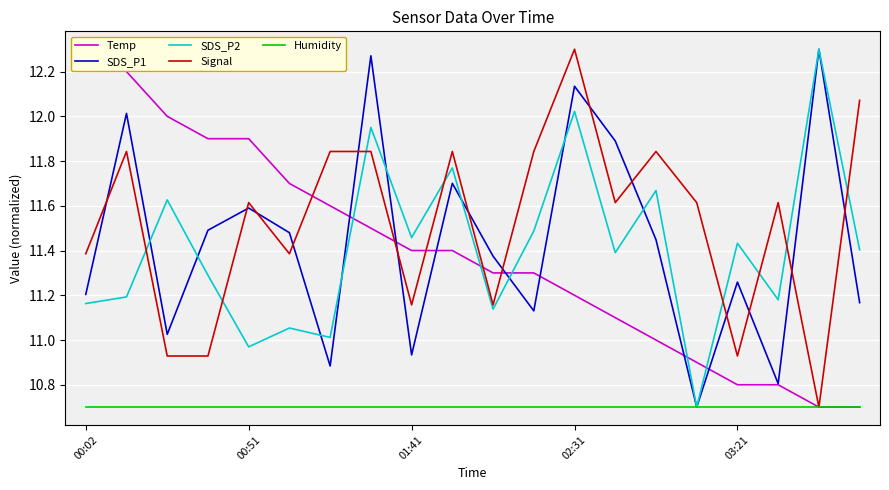

What is the average value of the Temp series?

11.4